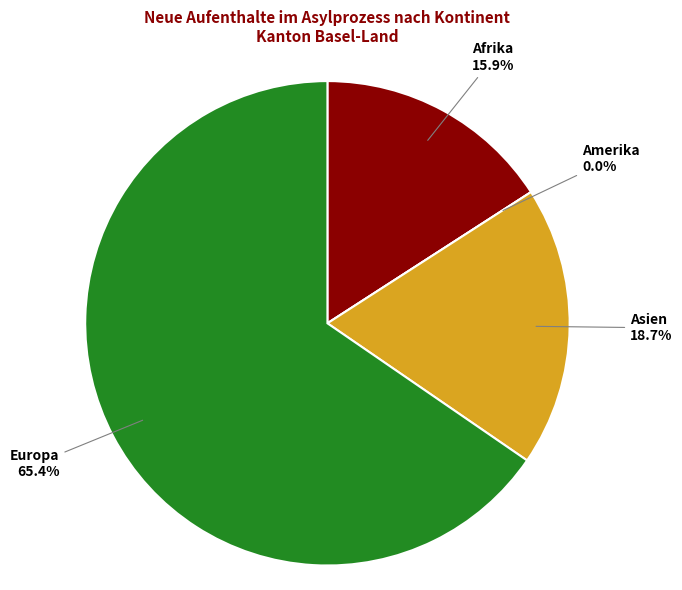

Rank the categories by value from highest to lowest.

Europa, Asien, Afrika, Amerika